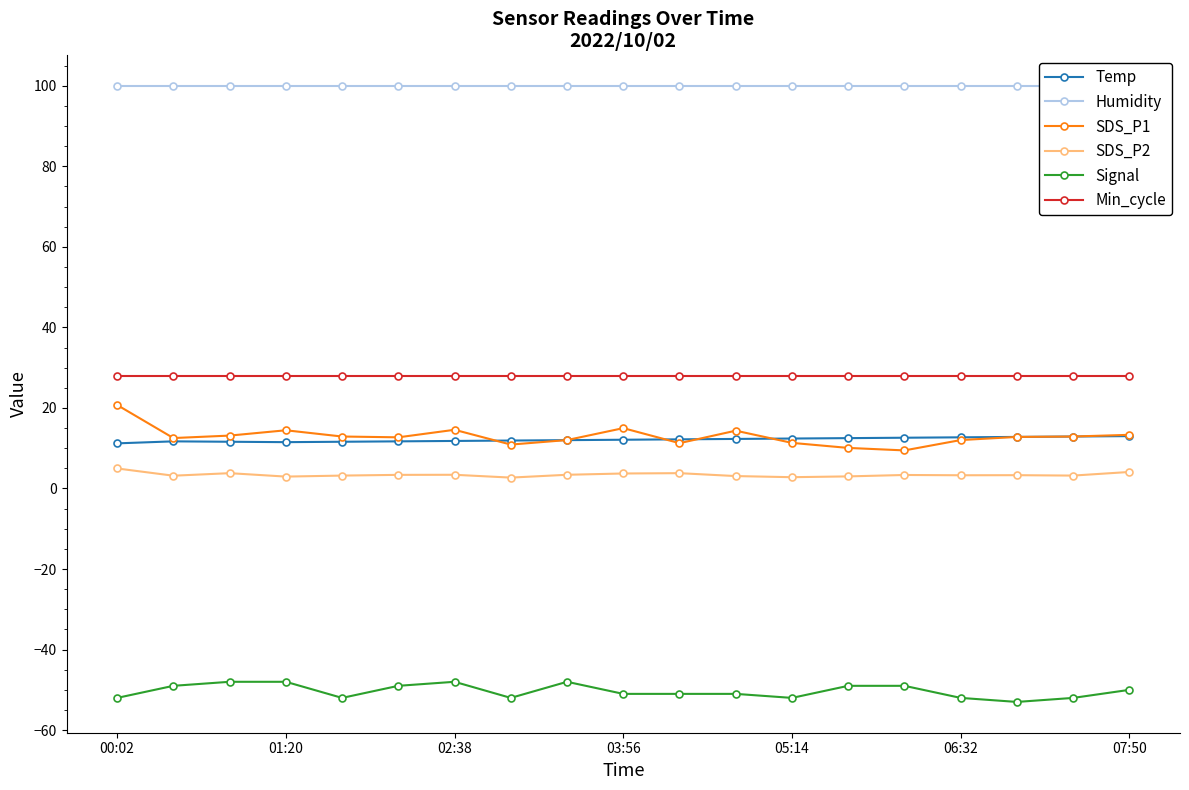

What is the smallest value displayed?

-53.0